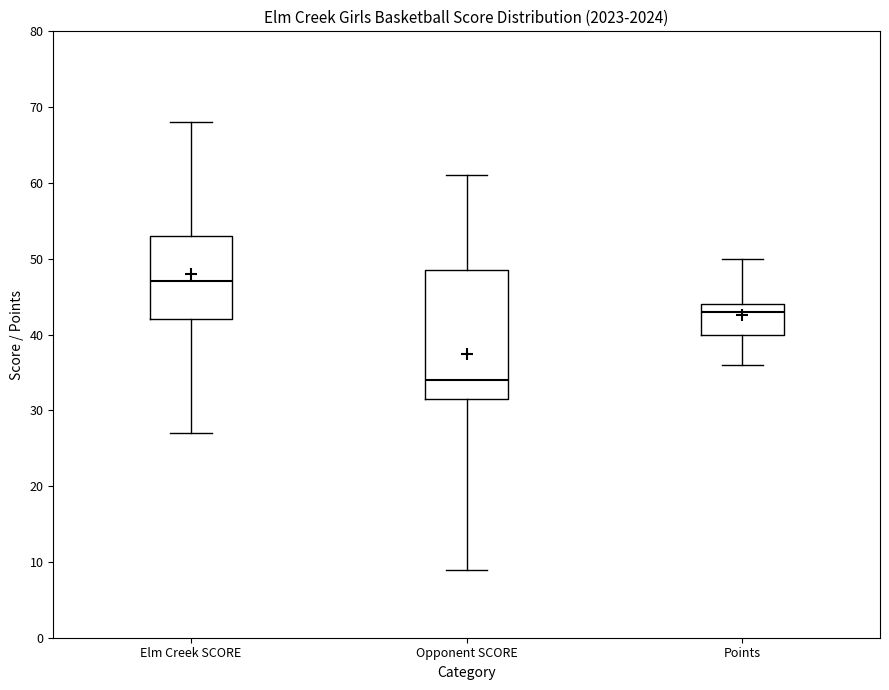

Where does the lower whisker of the box for Elm Creek SCORE end on the y-axis? The values are not printed on the chart, so give them approximately, as read against the axis.

27